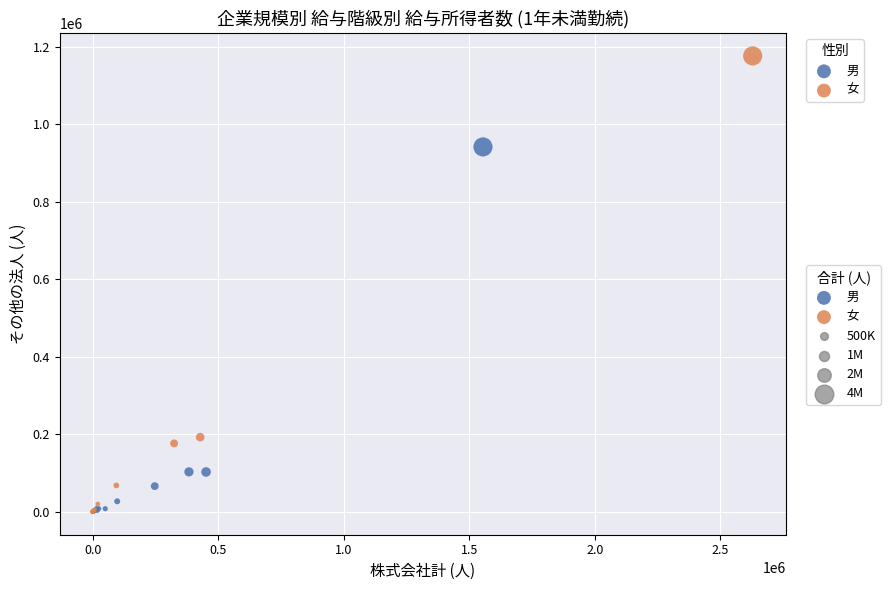

Which series reaches the maximum Y coordinate?

女